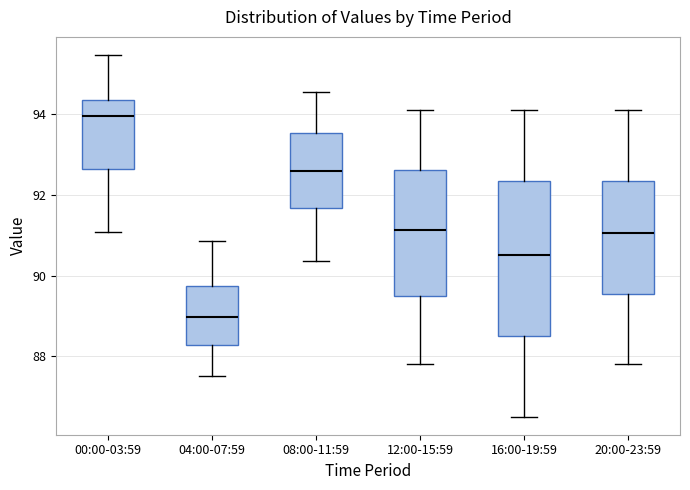

Which box is the tallest, from its lower edge to its upper edge?

16:00-19:59